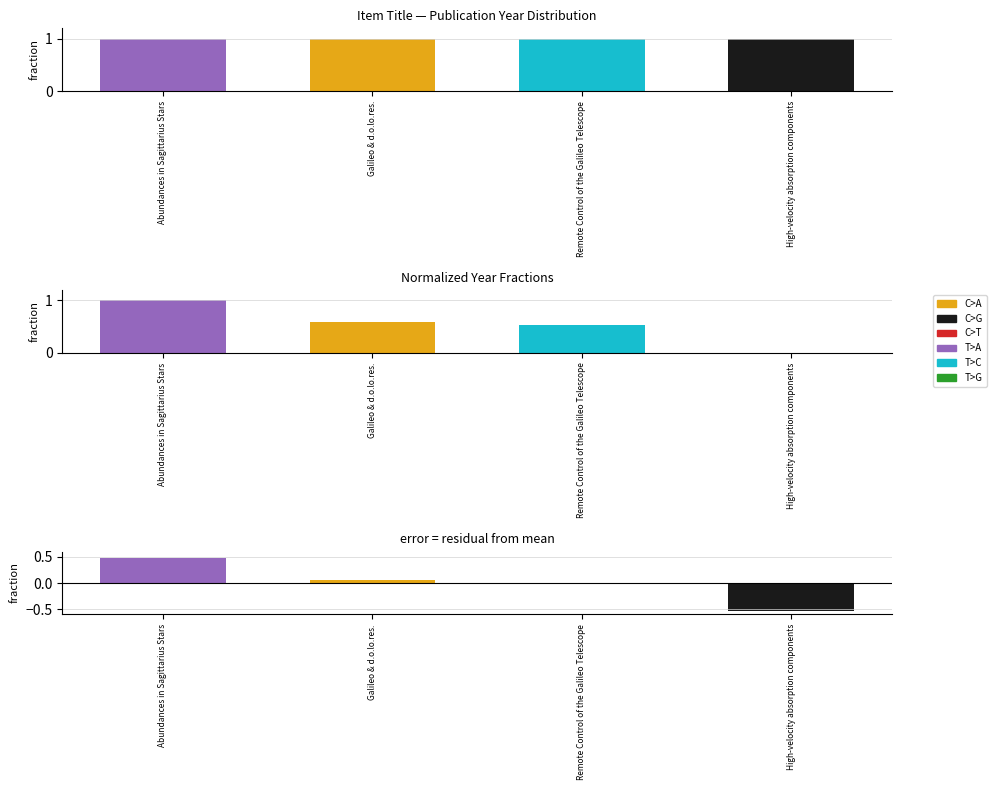

Between Galileo & d.o.lo.res. and Remote Control of the Galileo Telescope, which series saw the biggest shift?

Publication Year